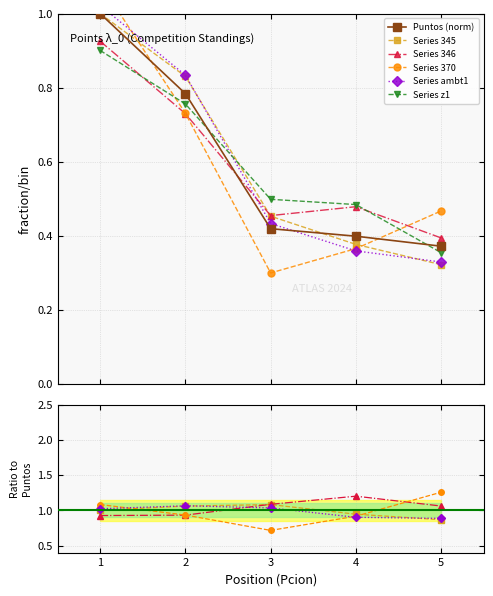

True or false: Series z1 and Series 345 cross at least once.

True